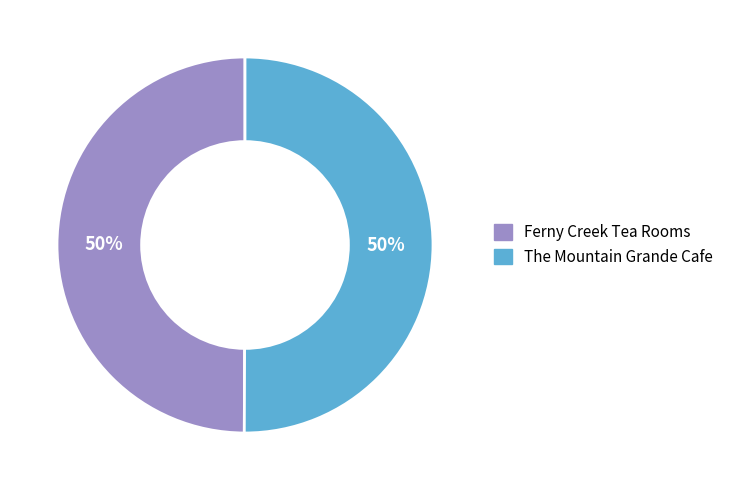

How many segments does this pie chart have?

2